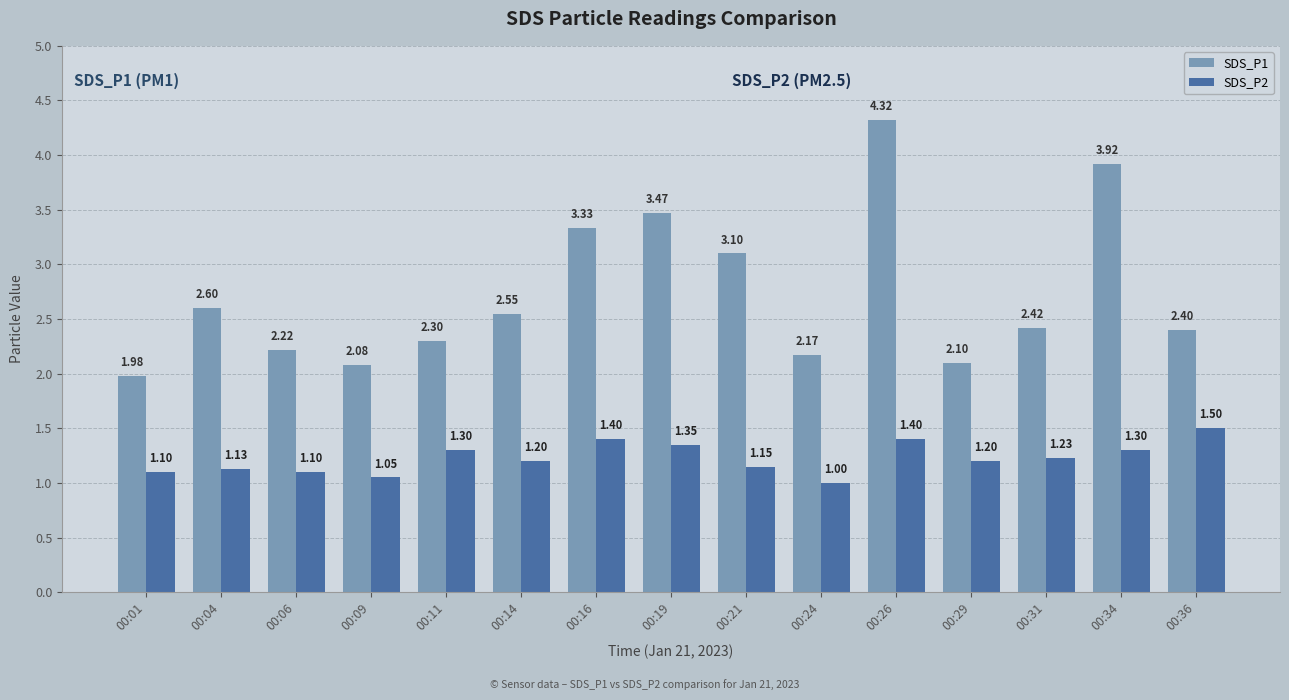

What is the greatest value displayed?

4.3